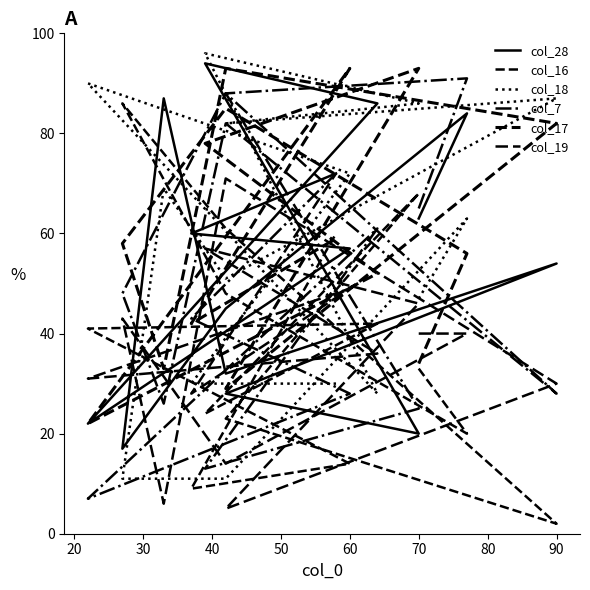

Which series changed the most between 20 and 60?

col_28